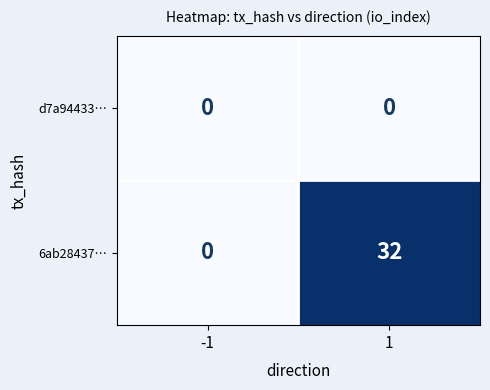

What is the highest value of the 6ab28437… series?

32